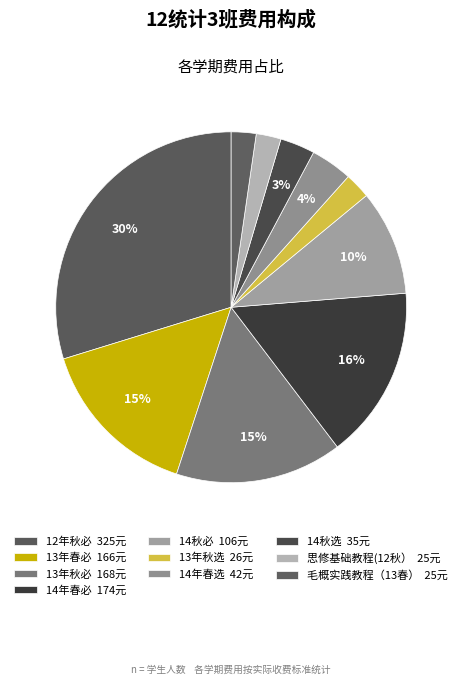

Rank the categories by value from highest to lowest.

12年秋必, 14年春必, 13年秋必, 13年春必, 14秋必, 14年春选, 14秋选, 13年秋选, 思修基础教程(12秋）, 毛概实践教程（13春）